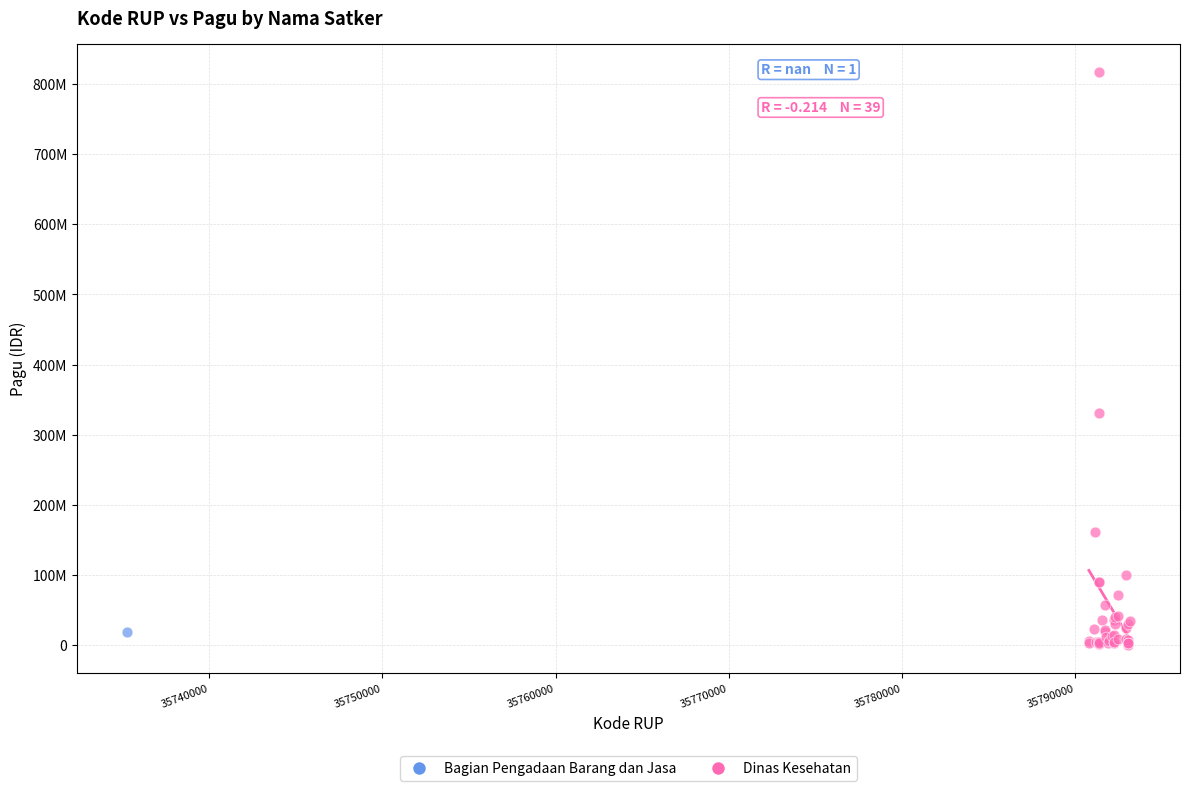

What are all the series names shown in the legend?

Bagian Pengadaan Barang dan Jasa, Dinas Kesehatan